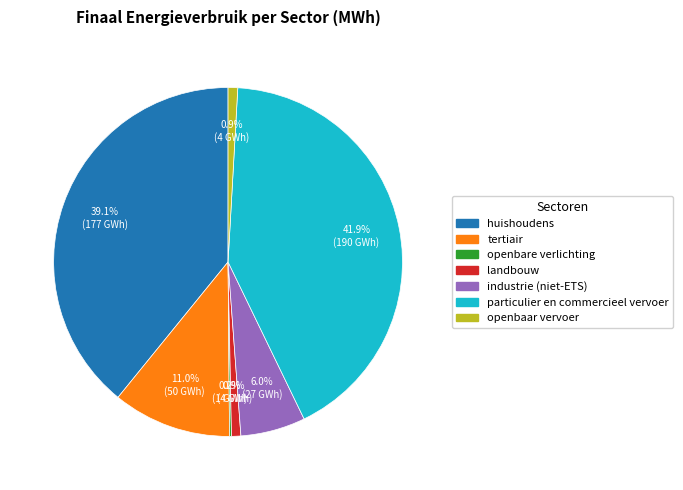

Which slice is the largest?

particulier en commercieel vervoer